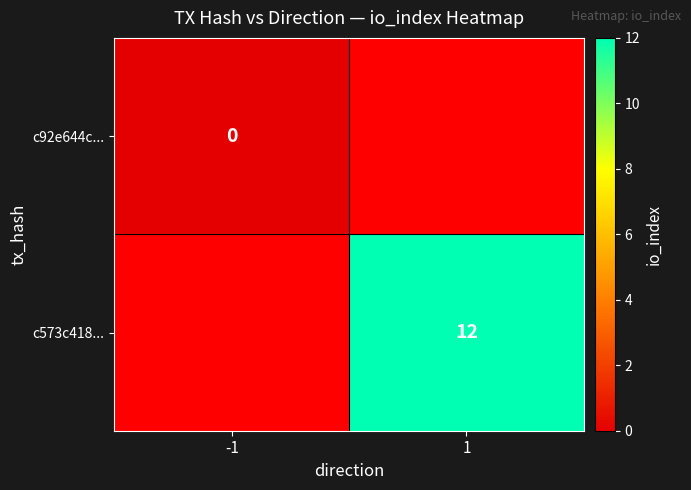

The value of c573c418... at 1 is 12. True or false?

True